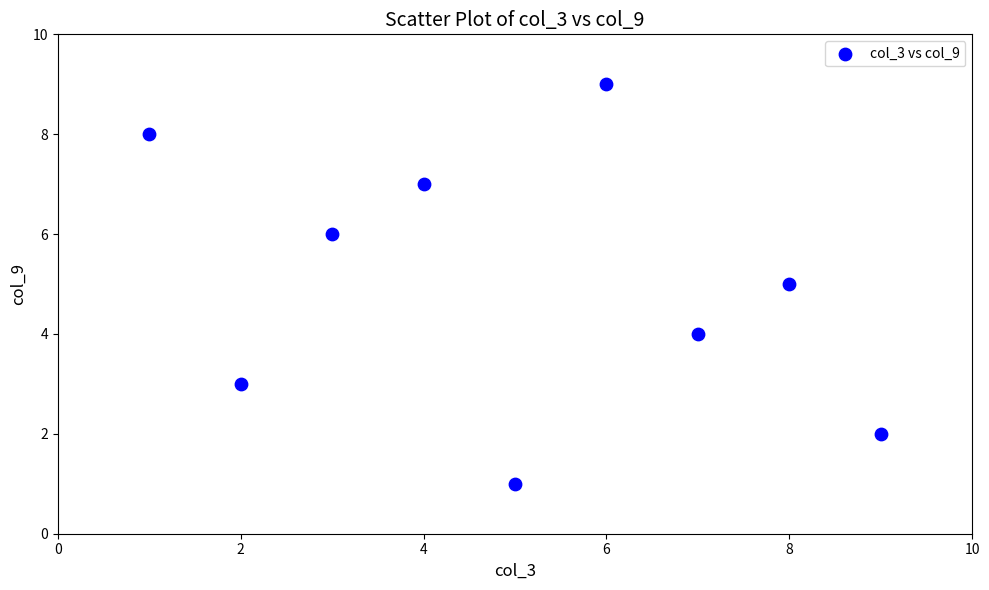

What is the range of Y values (max minus min)?

8